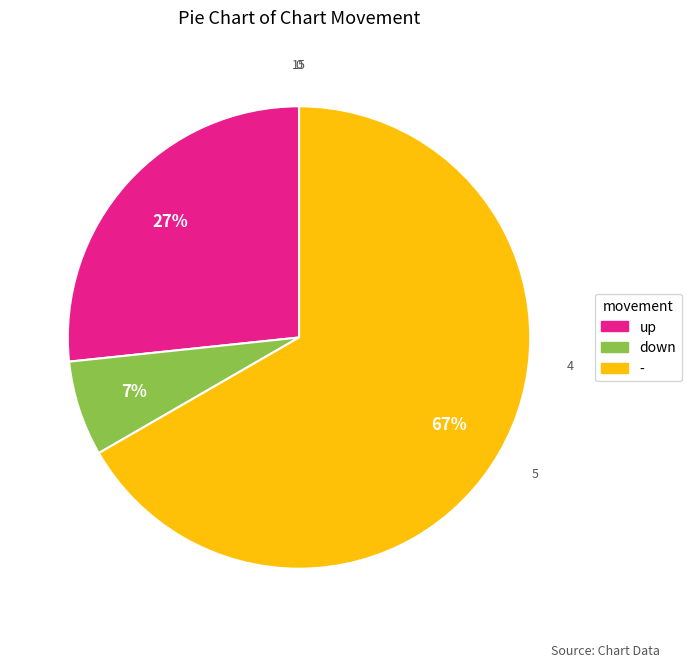

Count the number of slices in the pie.

3